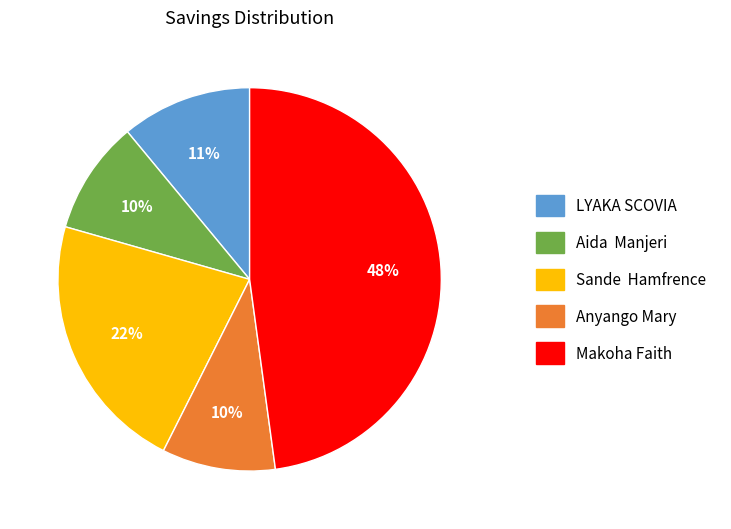

What is the ratio of the value at Makoha Faith to the value at Sande Hamfrence?

2.2